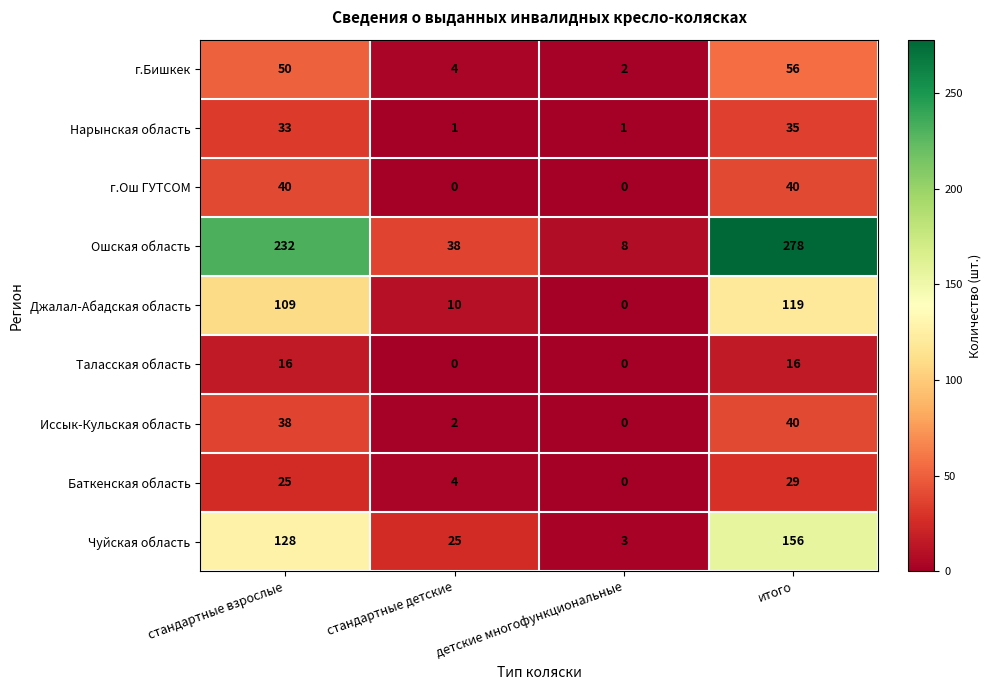

Between стандартные детские and детские многофункциональные, which series saw the biggest shift?

Ошская область